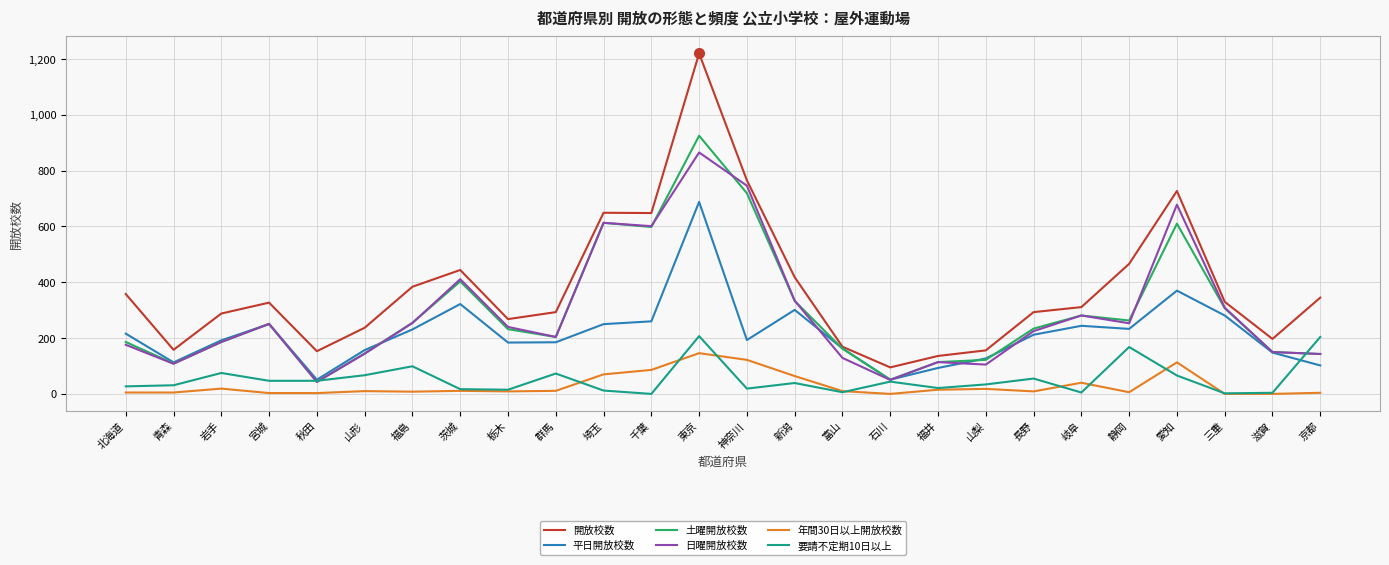

Is it true that 平日開放校数 equals 322 at 茨城?

True